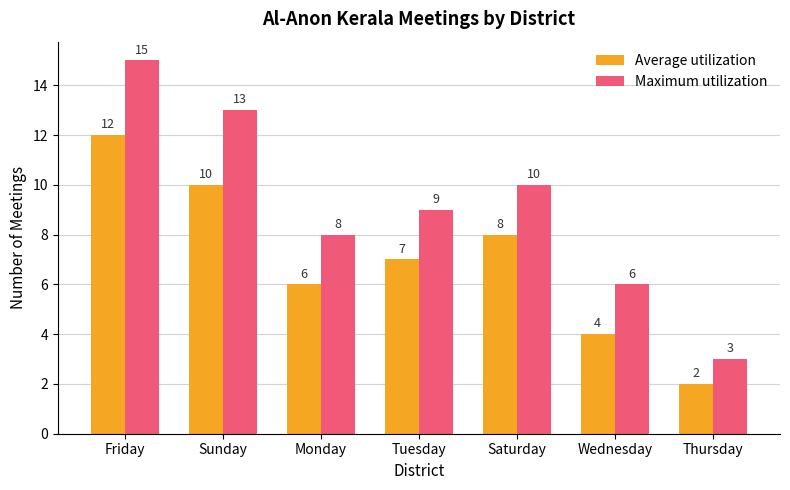

Reading left to right, transcribe all the data shown in this chart.

Average utilization: Friday=12	Sunday=10	Monday=6	Tuesday=7	Saturday=8	Wednesday=4	Thursday=2
Maximum utilization: Friday=15	Sunday=13	Monday=8	Tuesday=9	Saturday=10	Wednesday=6	Thursday=3